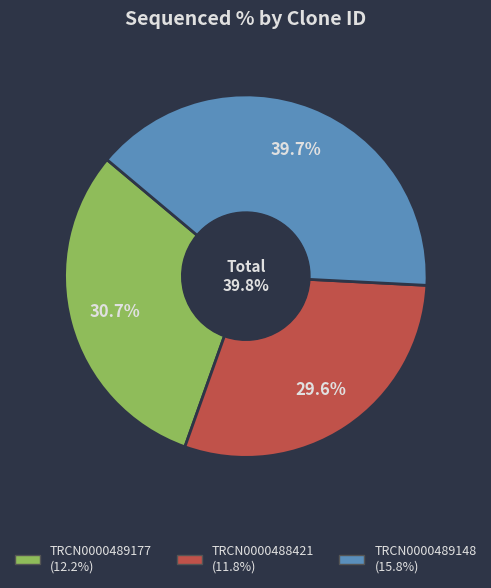

Combined, what portion of the pie is TRCN0000489177 and TRCN0000488421?

60.3%